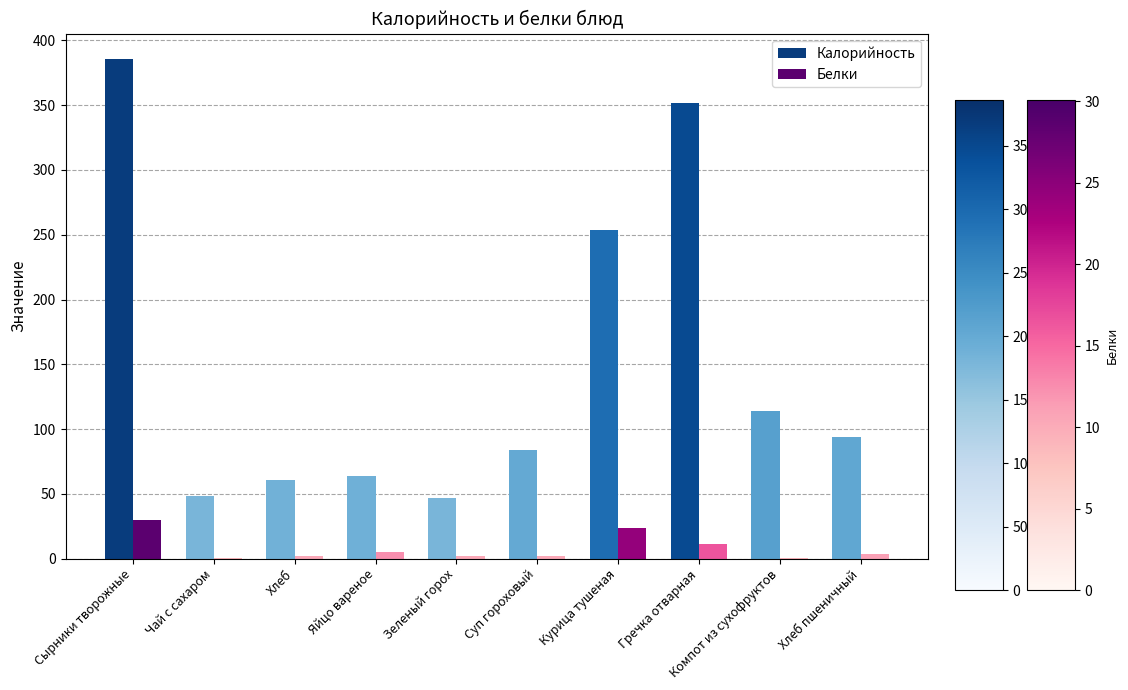

Which series changed the most between Хлеб and Хлеб пшеничный?

Калорийность